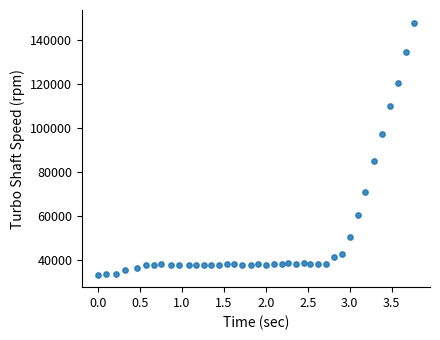

What is the range of Y values (max minus min)?

114282